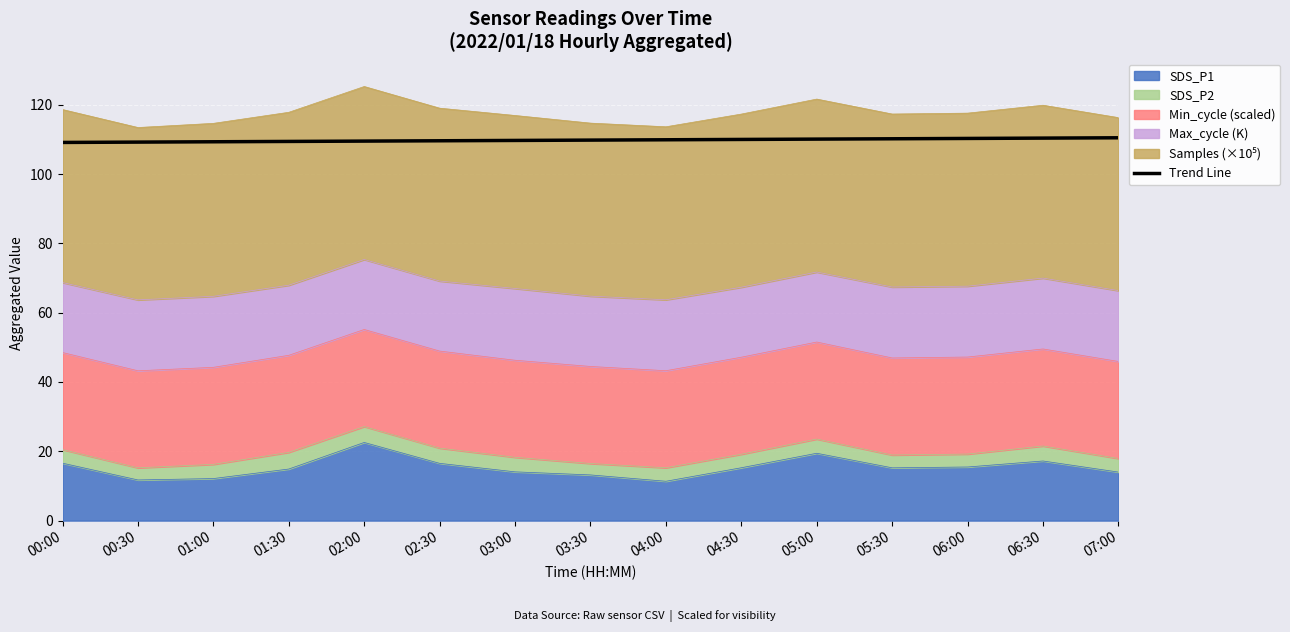

Approximately how many times larger is the value at 05:30 compared to 00:00?

1.0